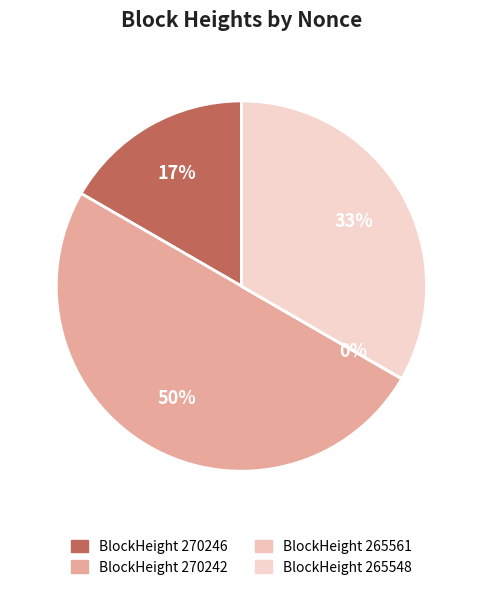

To the nearest percent, what is the difference between the largest and smallest slice percentages?

50%